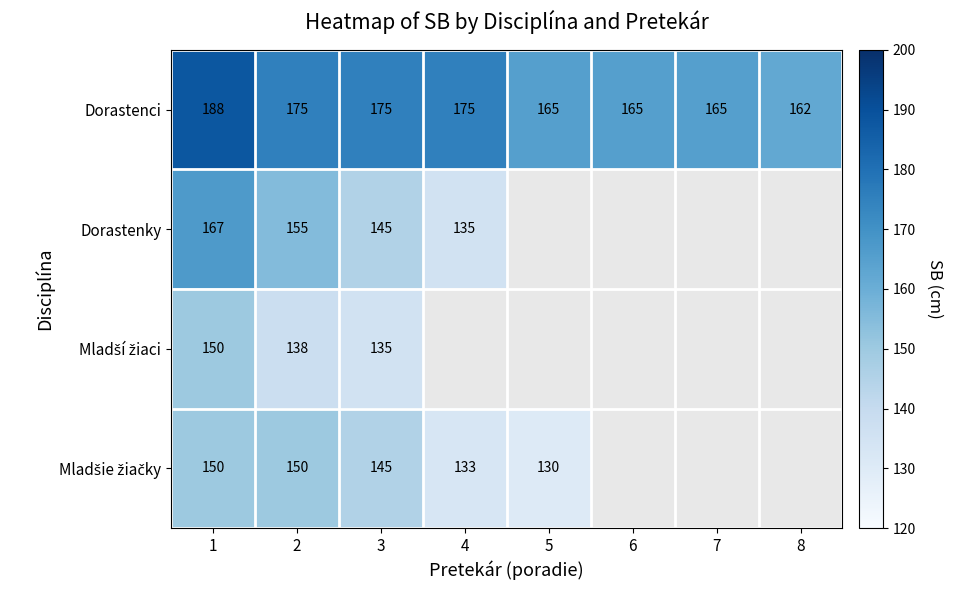

Between 1 and 2, which series saw the biggest shift?

Dorastenci